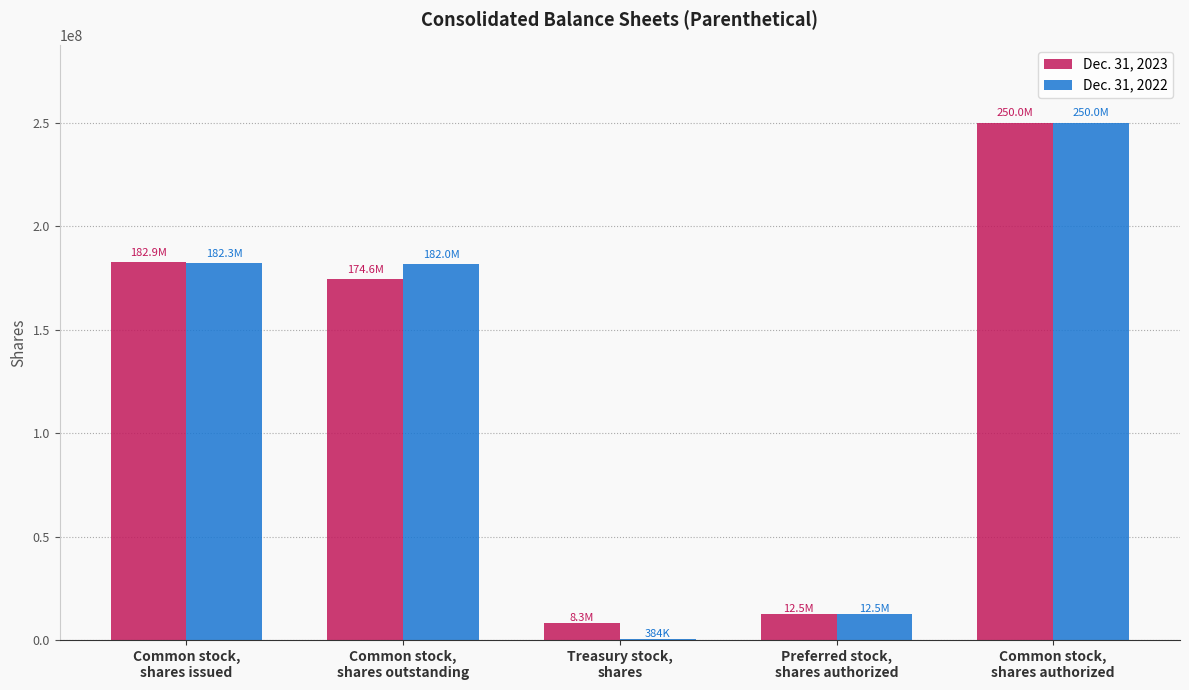

What is the difference between the Dec. 31, 2022 values at Preferred stock,
shares authorized and Treasury stock,
shares?

12116278